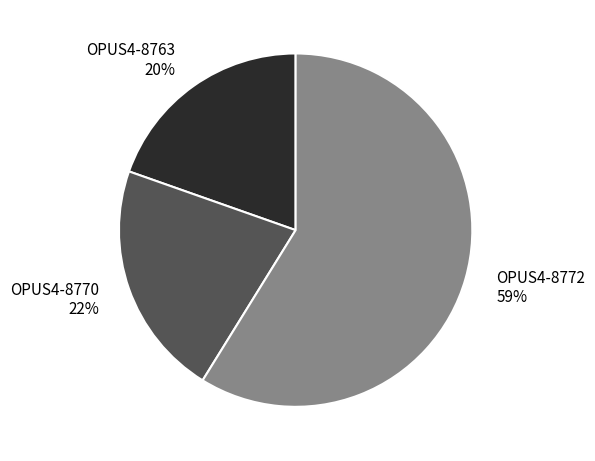

To the nearest percent, what is the difference between the OPUS4-8763 and OPUS4-8772 slice percentages?

39%